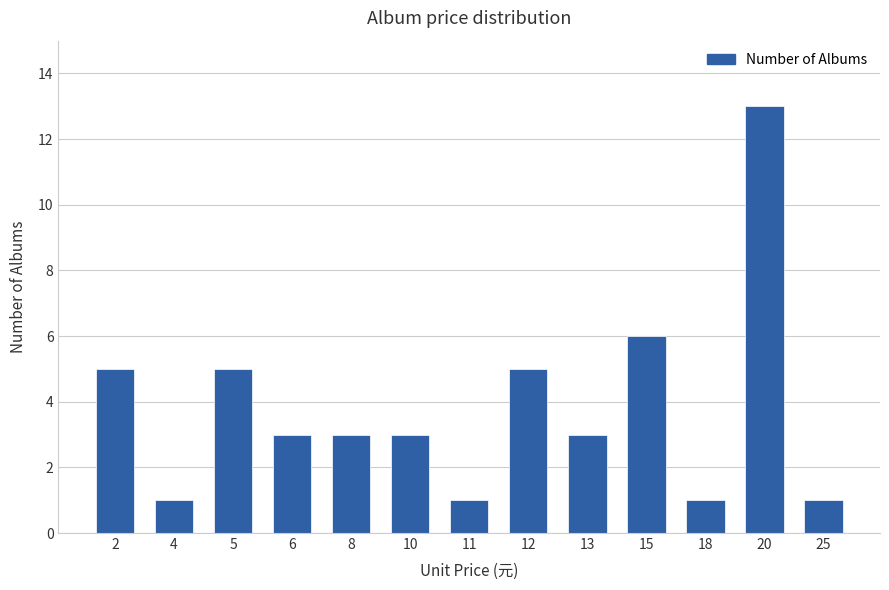

What is the ratio of the value at 11 to the value at 12?

0.2